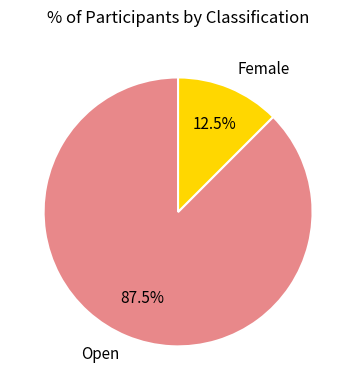

Is the sum of Open and Female greater than half?

Yes